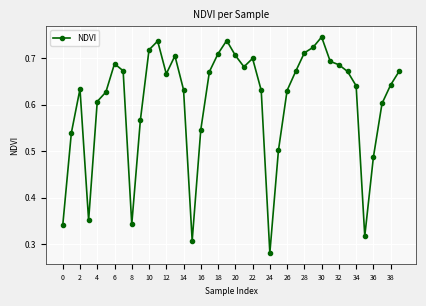

True or false: the data has more than 0 interior local peaks.

True